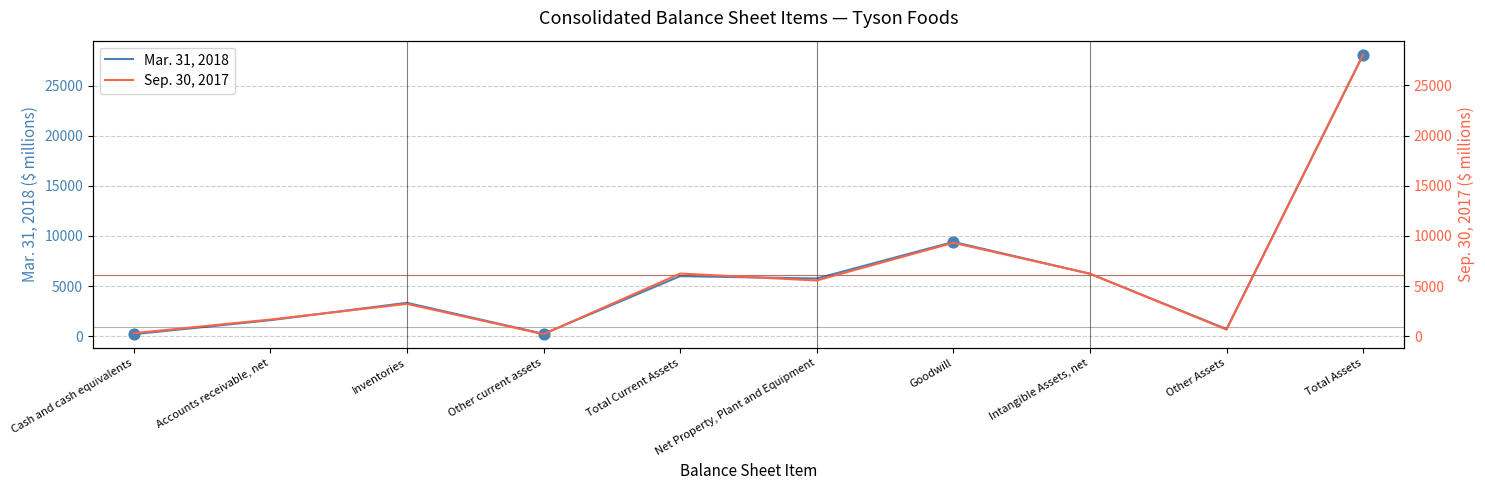

Which series has the largest Y range (max minus min)?

Mar. 31, 2018